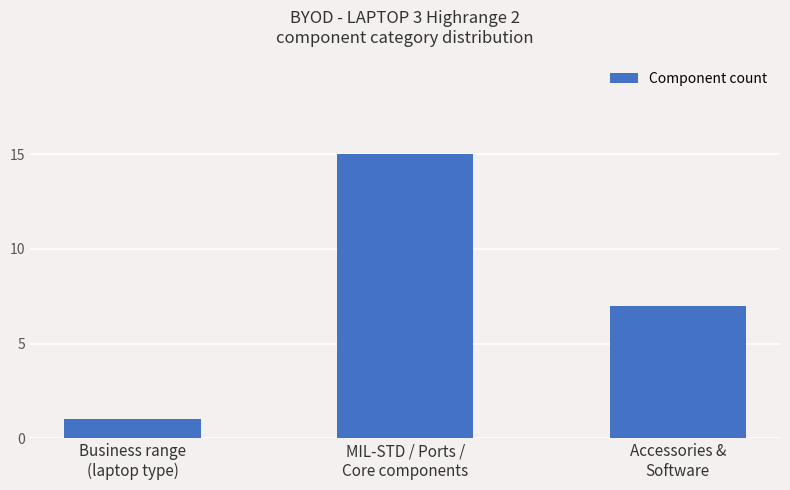

What is the difference between the maximum and second lowest values?

8